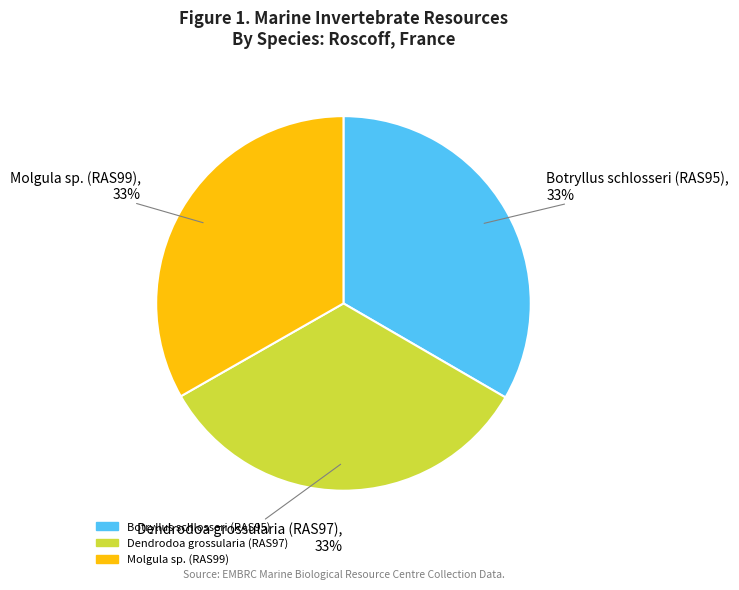

Do Dendrodoa grossularia (RAS97) and Molgula sp. (RAS99) together represent more than half of the pie?

Yes